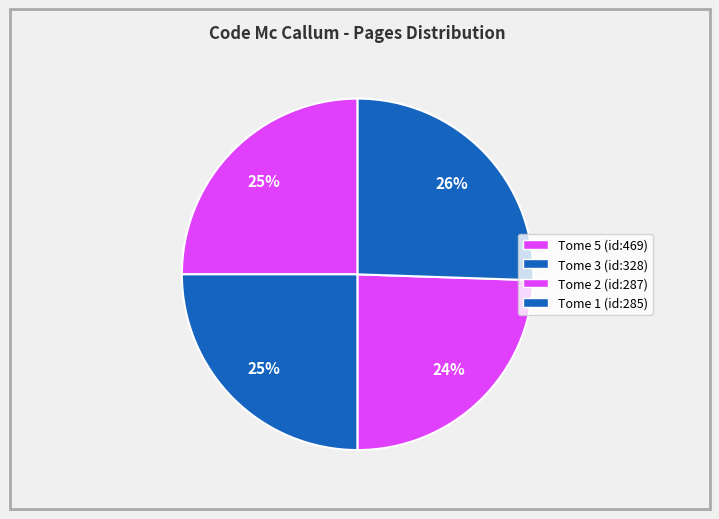

What is the ratio of the value at Tome 5 to the value at Tome 1?

1.0